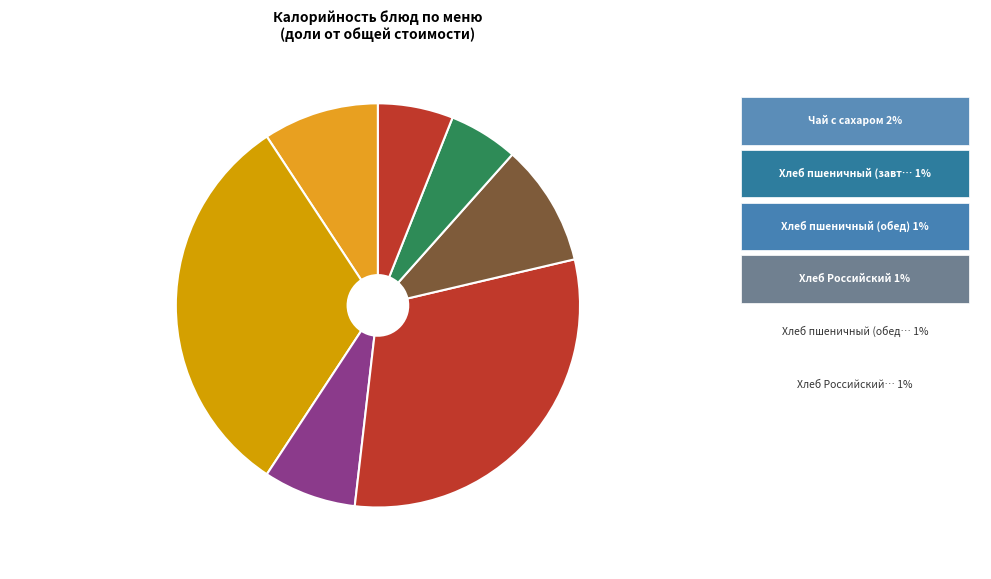

Which category has the biggest portion of the pie?

Фрикадельки из кур… 31%